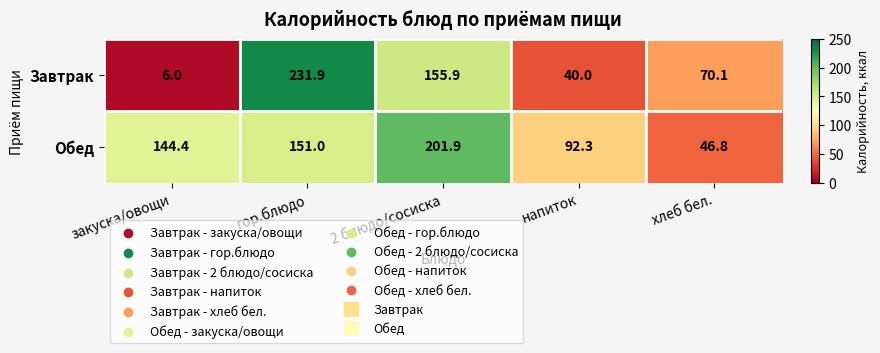

What is the total value across all series at 2 блюдо/сосиска?

357.8